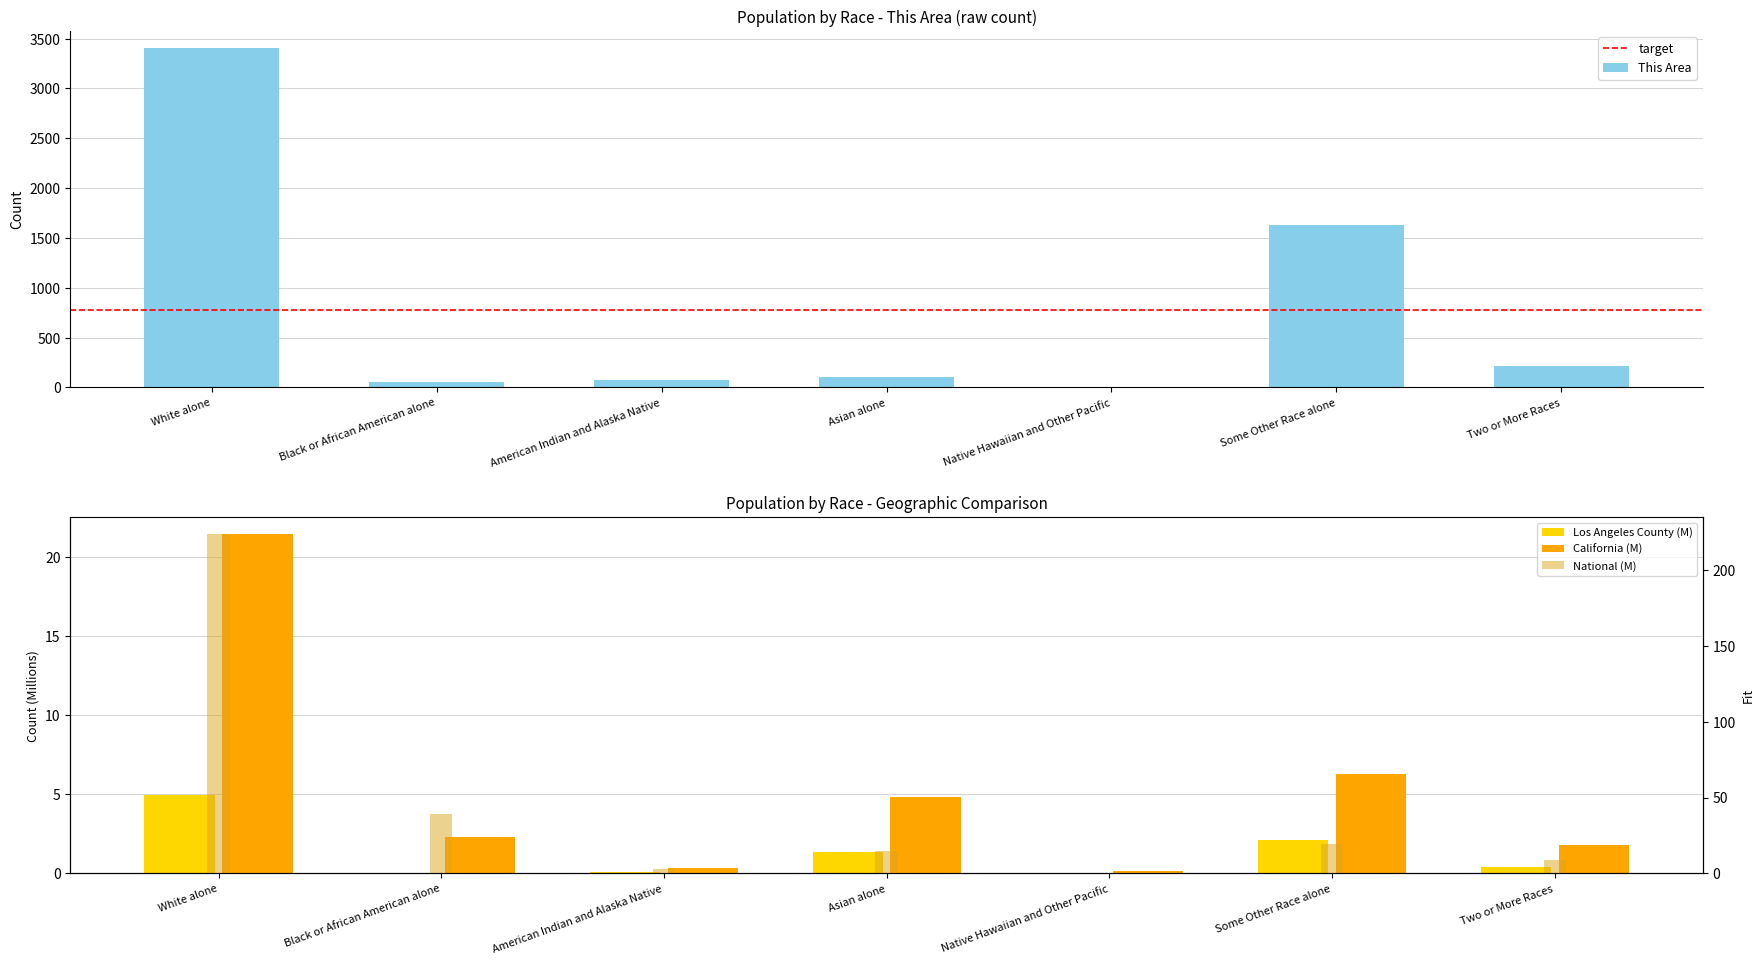

How many data points in California are above 2?

4